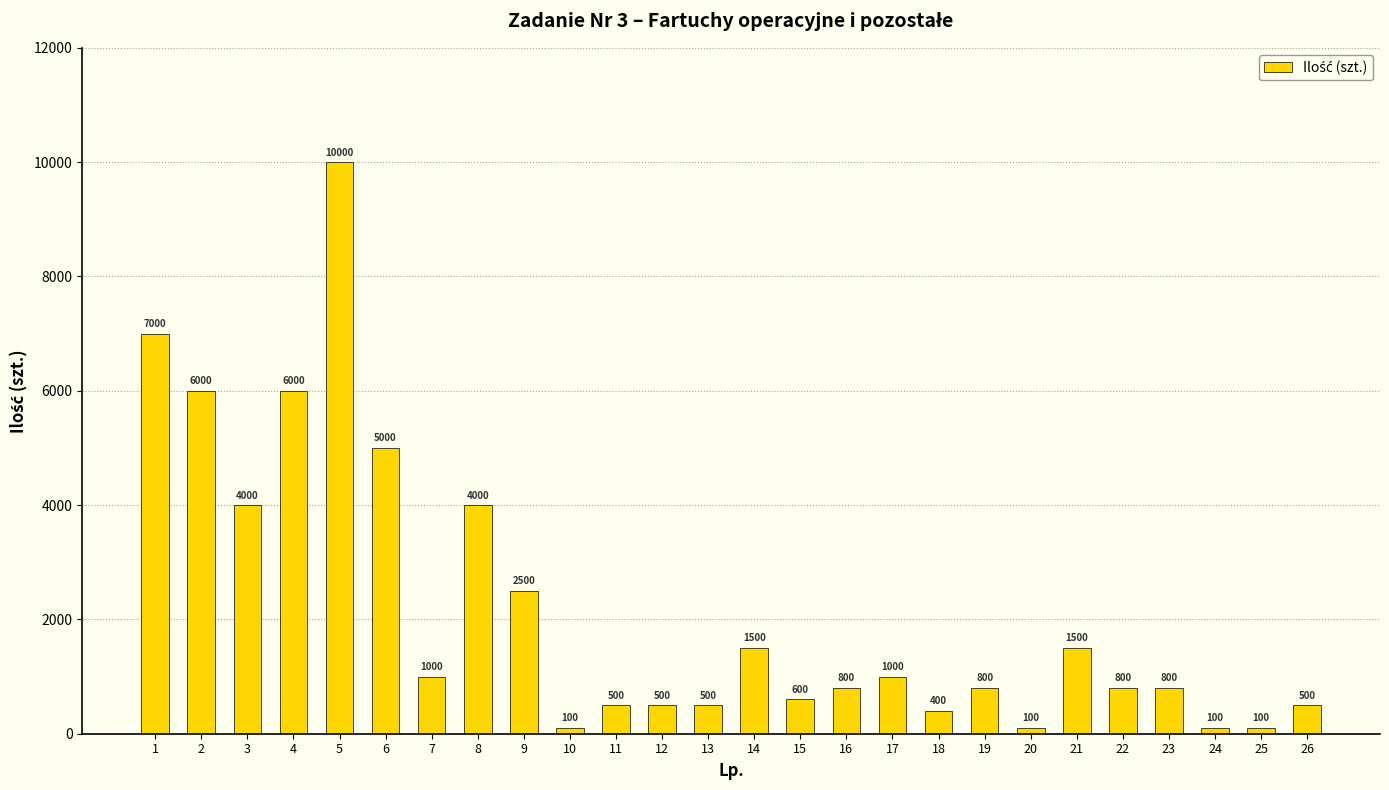

Which label corresponds to the largest value in the chart?

5